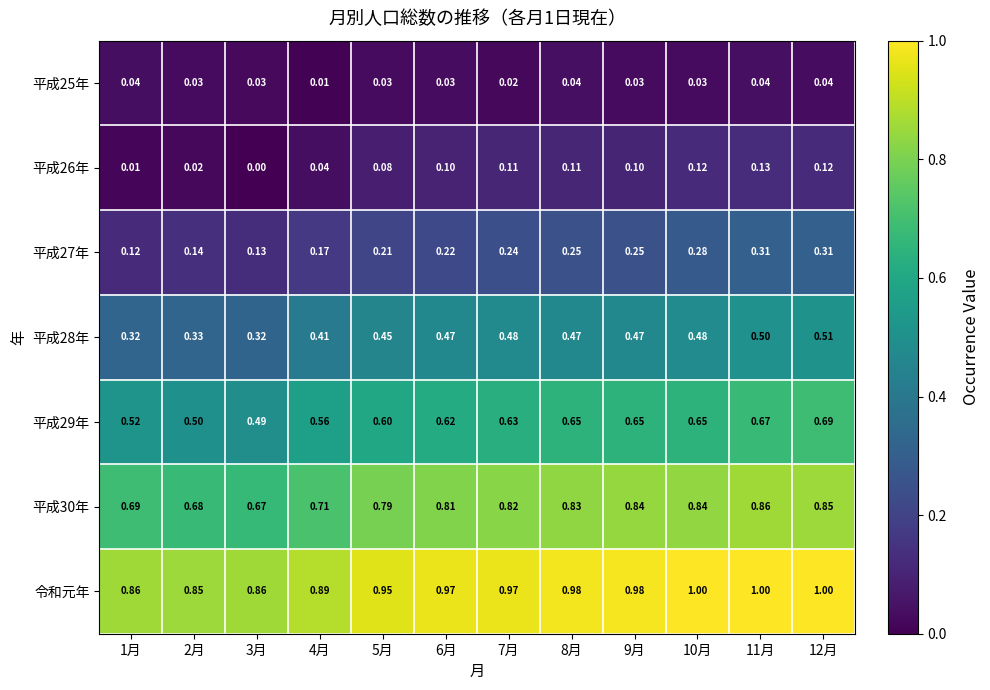

Is the value of 平成25年 at 6月 greater than the value of 平成28年 at 12月?

No